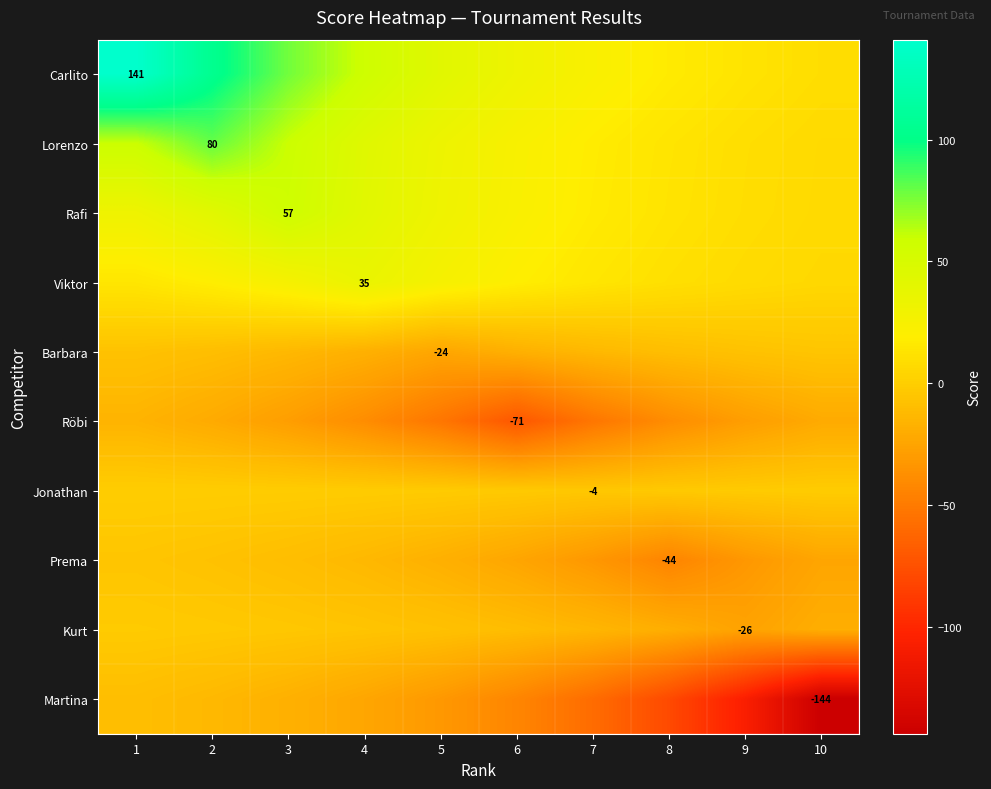

The value of Prema at 7 is -52.7. True or false?

False